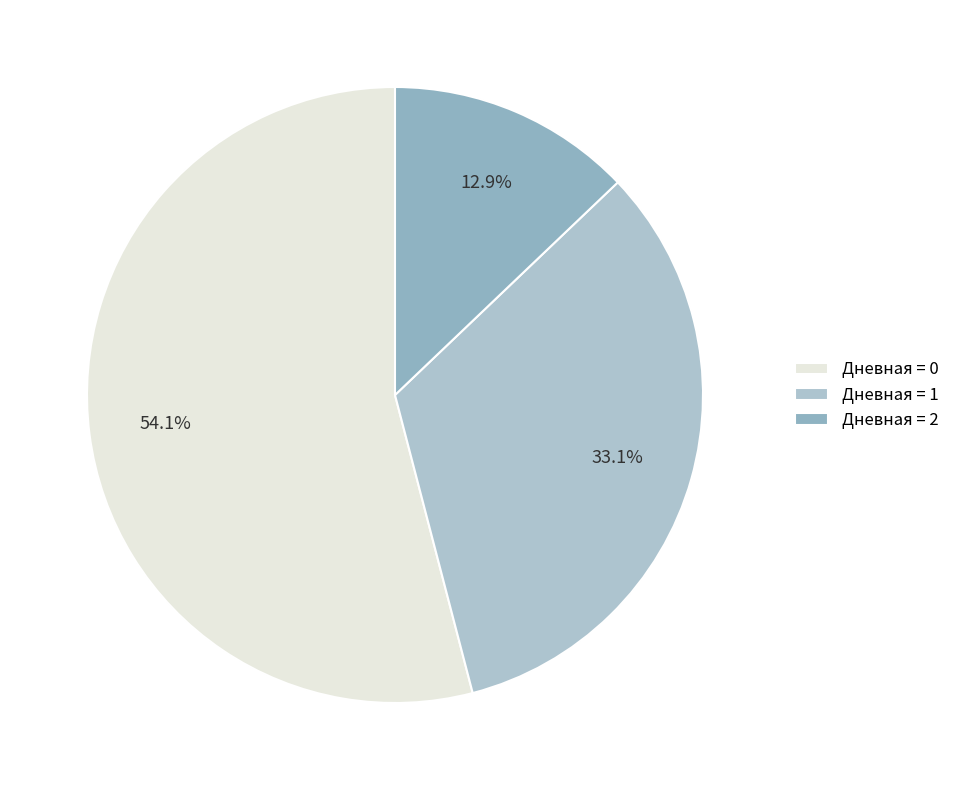

Count the number of slices in the pie.

3